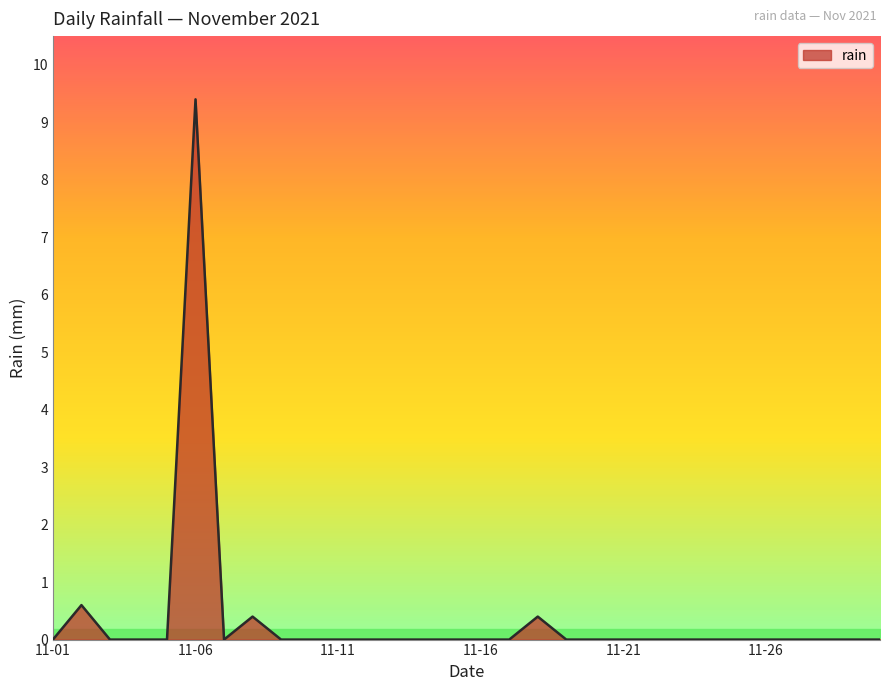

What is the difference between the maximum and minimum values?

9.4